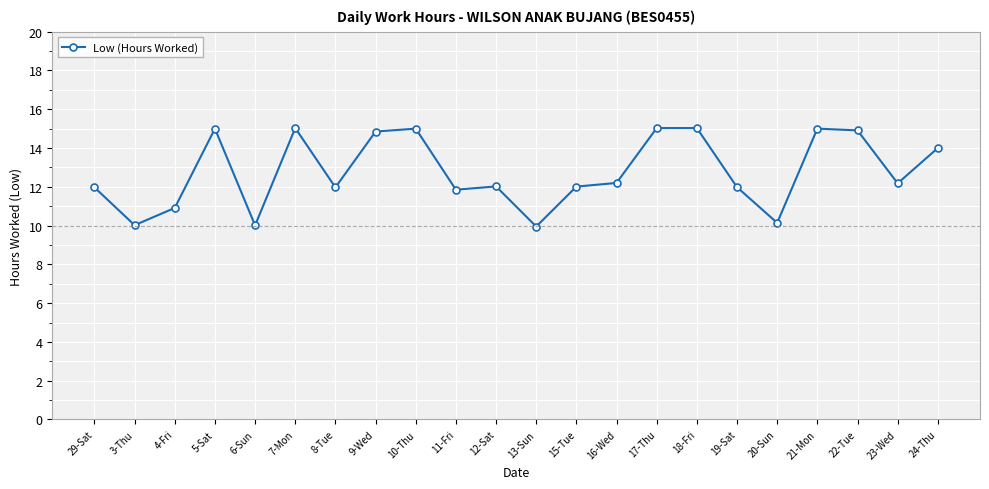

The chart shows a value of 9.9 at 13-Sun. True or false?

True